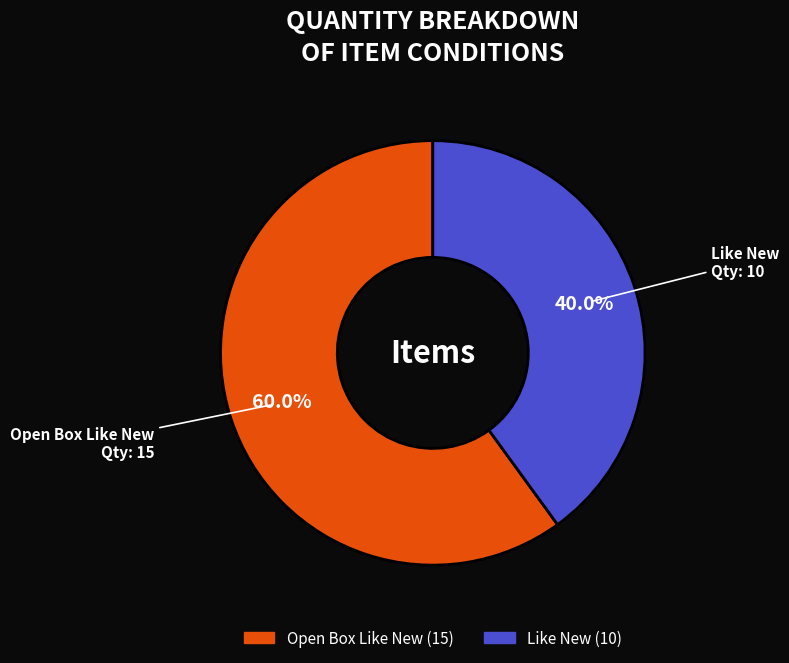

Does Like New represent more than half of the total?

No